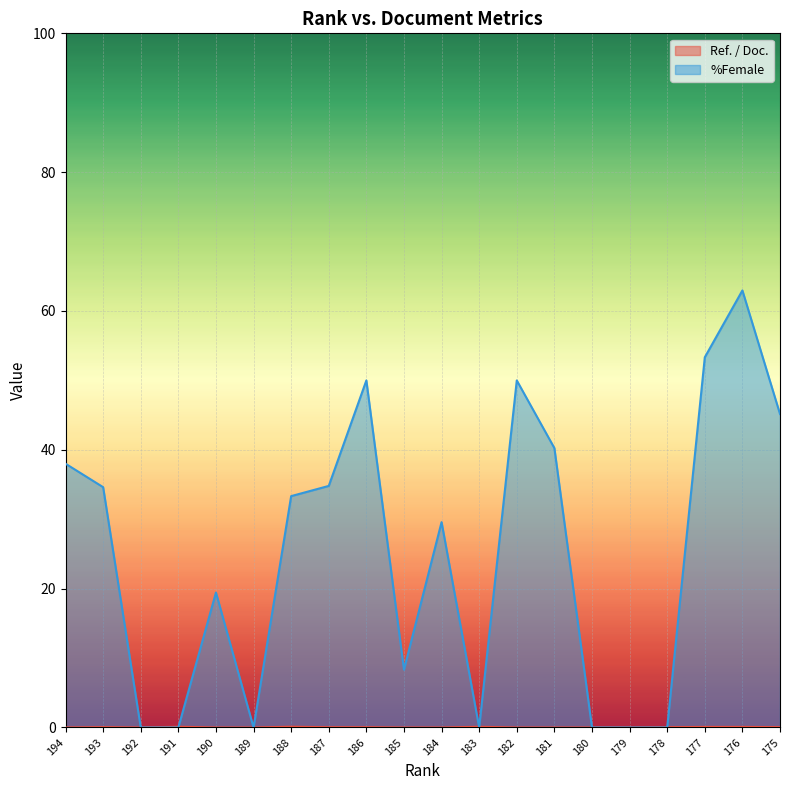

Where is the first local maximum for Ref. / Doc.?

193